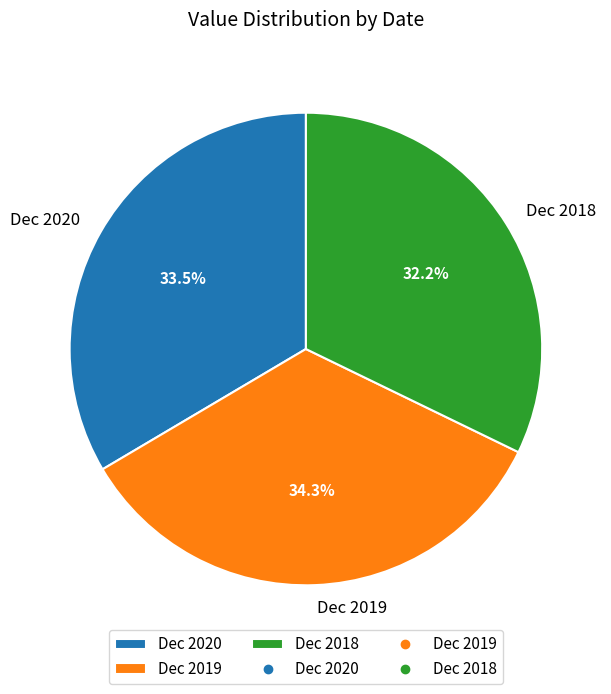

The Dec 2019 slice represents 24% of the pie. True or false?

False